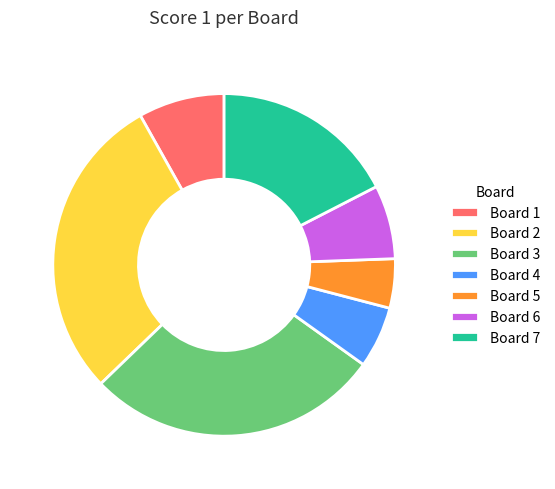

Between Board 1 and Board 2, which is larger?

Board 2